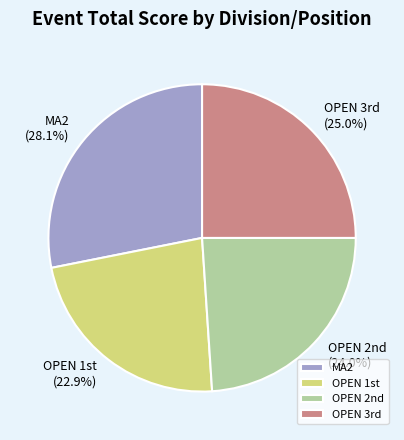

Does any single category account for the majority?

No